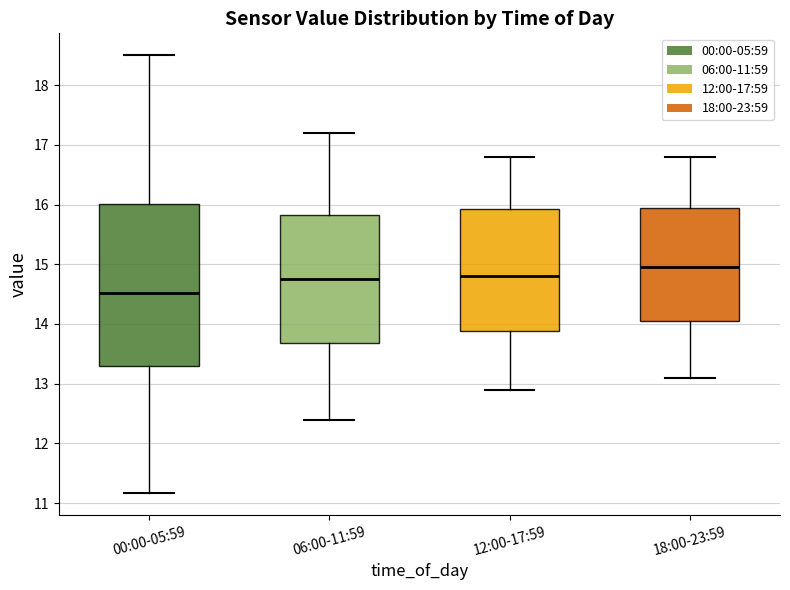

Where does the upper whisker of the box for 12:00-17:59 end on the y-axis? The values are not printed on the chart, so give them approximately, as read against the axis.

16.8